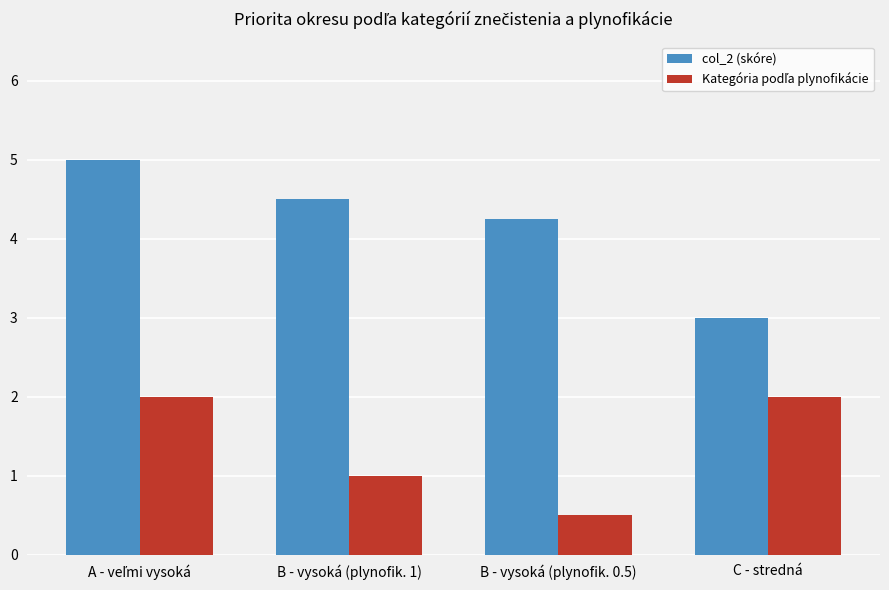

What is the maximum value shown in the chart?

5.0